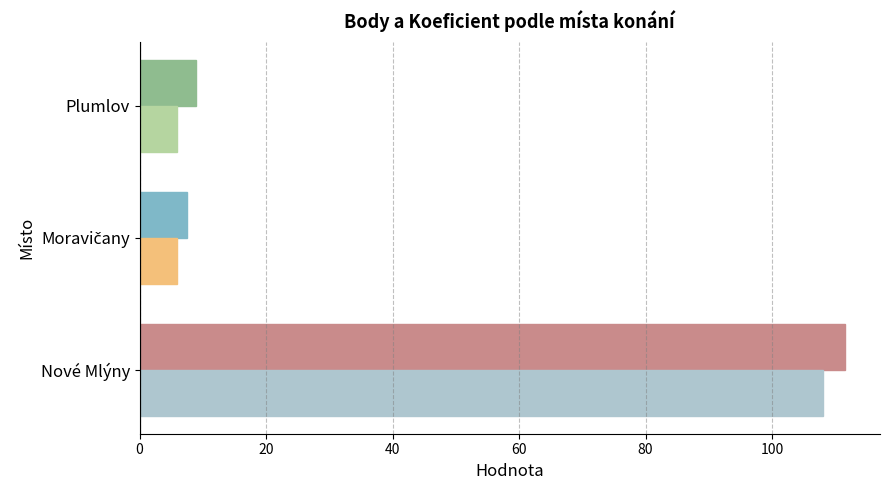

What is the total value across all series at Plumlov?

15.0